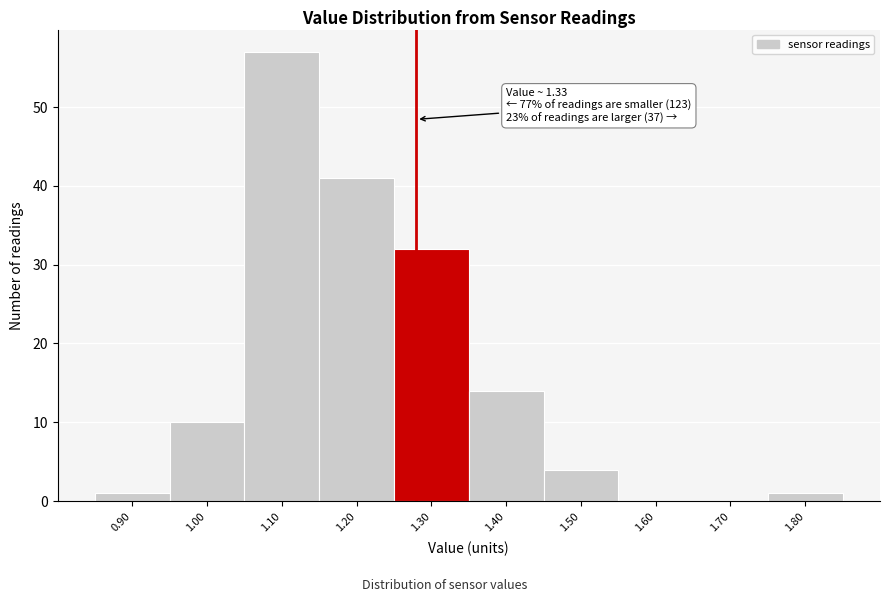

Reading left to right, transcribe all the data shown in this chart.

0.90=1	1.00=10	1.10=57	1.20=41	1.30=32	1.40=14	1.50=4	1.60=0	1.70=0	1.80=1